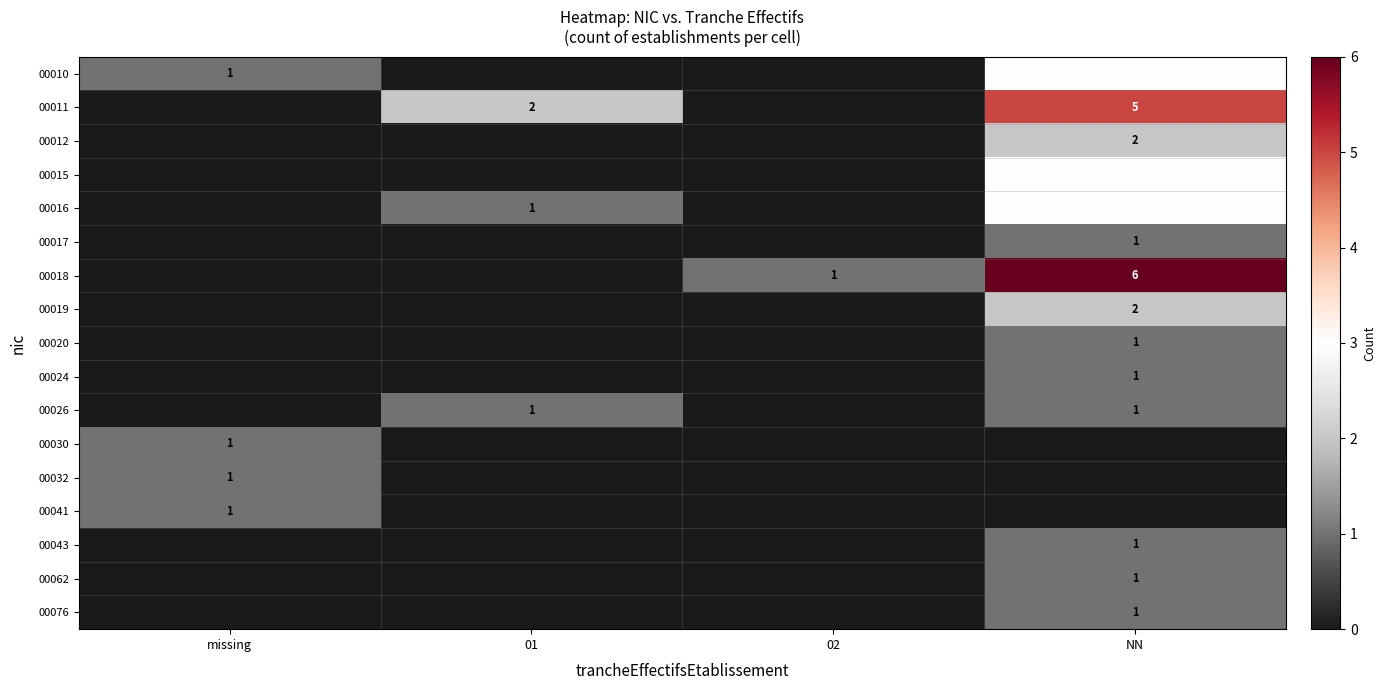

True or false: 00062 has a value of 1 at NN.

True